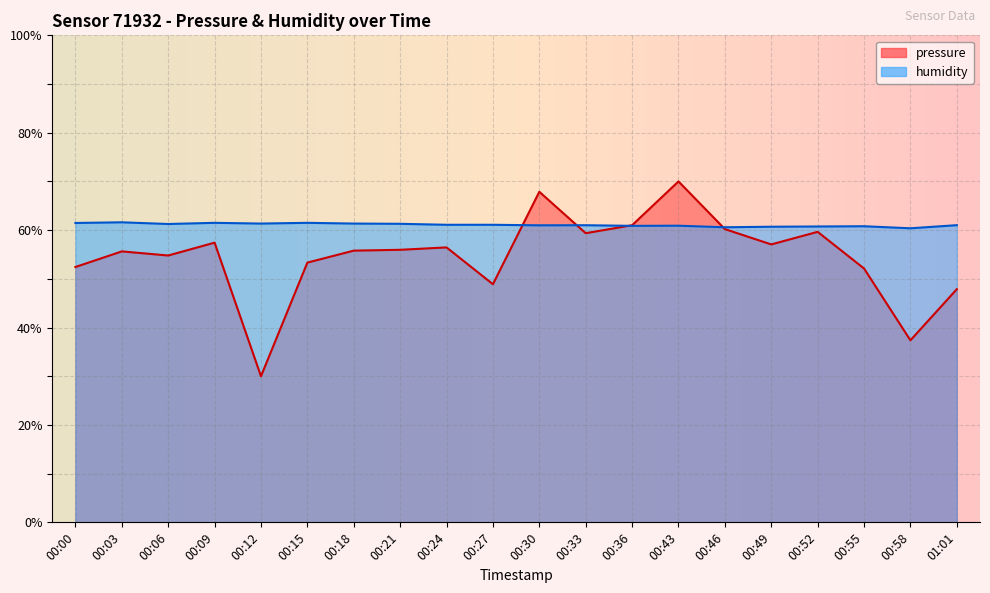

What are all the series names shown in the legend?

pressure, humidity